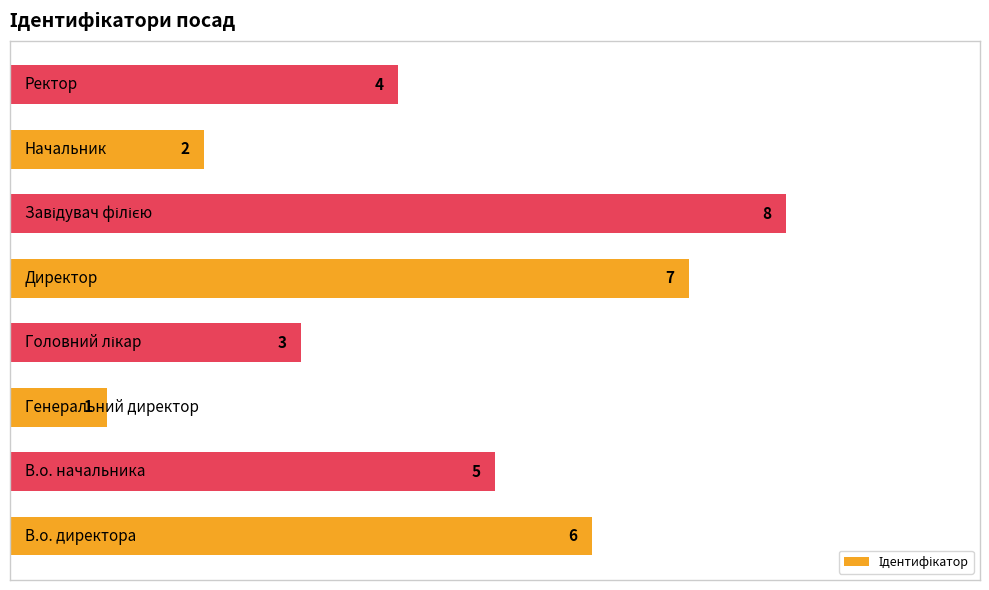

What is the sum of all values?

36